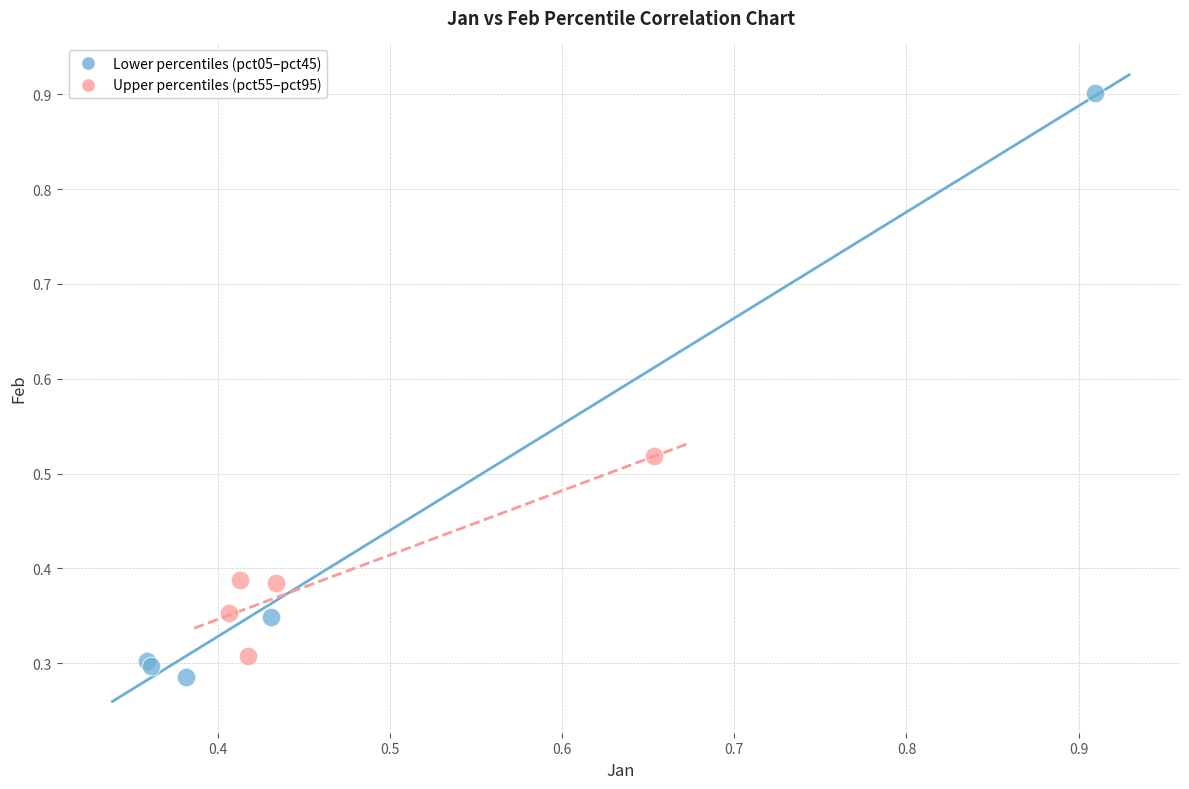

What are all the series names shown in the legend?

Lower percentiles (pct05–pct45), Upper percentiles (pct55–pct95)